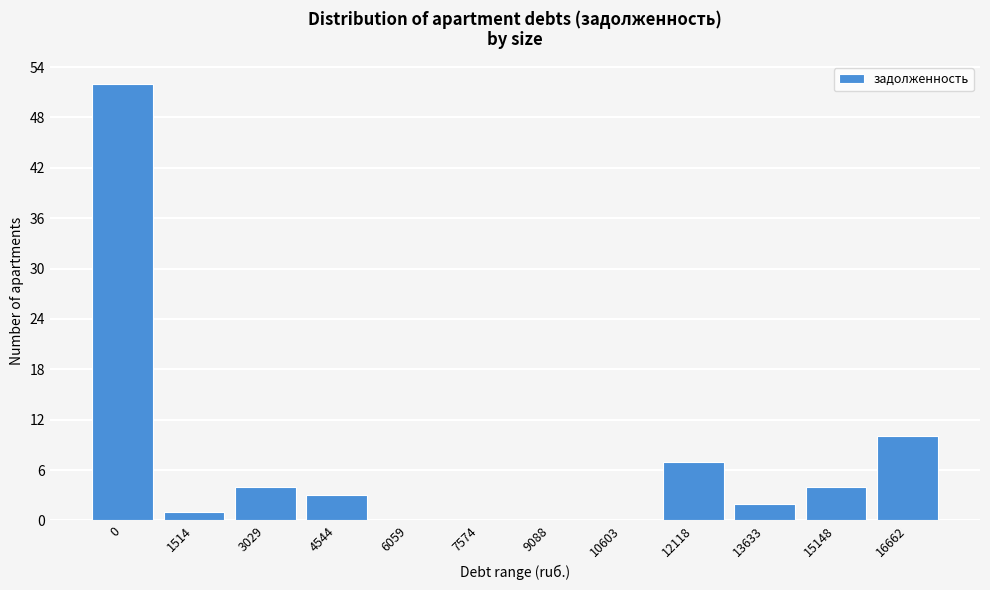

Reading left to right, list all the values displayed in this chart.

0=52	1514=1	3029=4	4544=3	6059=0	7574=0	9088=0	10603=0	12118=7	13633=2	15148=4	16662=10